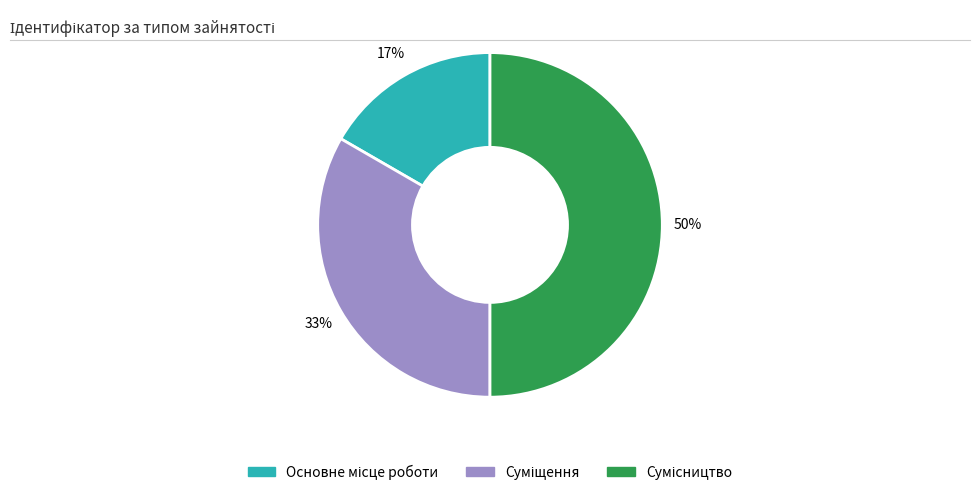

To the nearest percent, what is the average slice percentage?

33%